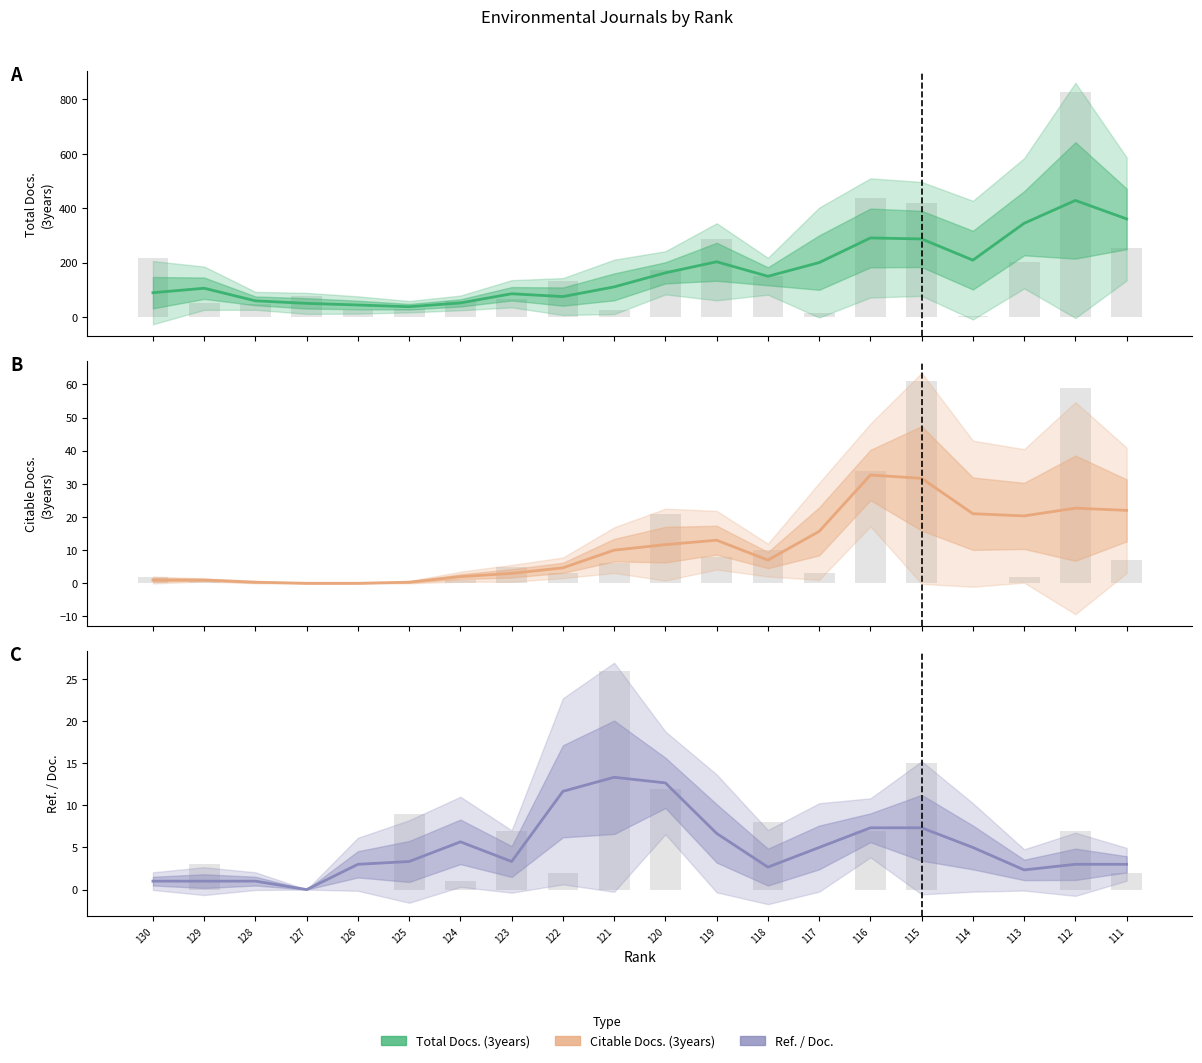

What is the lowest value of the Total Docs. (3years) series?

37.7